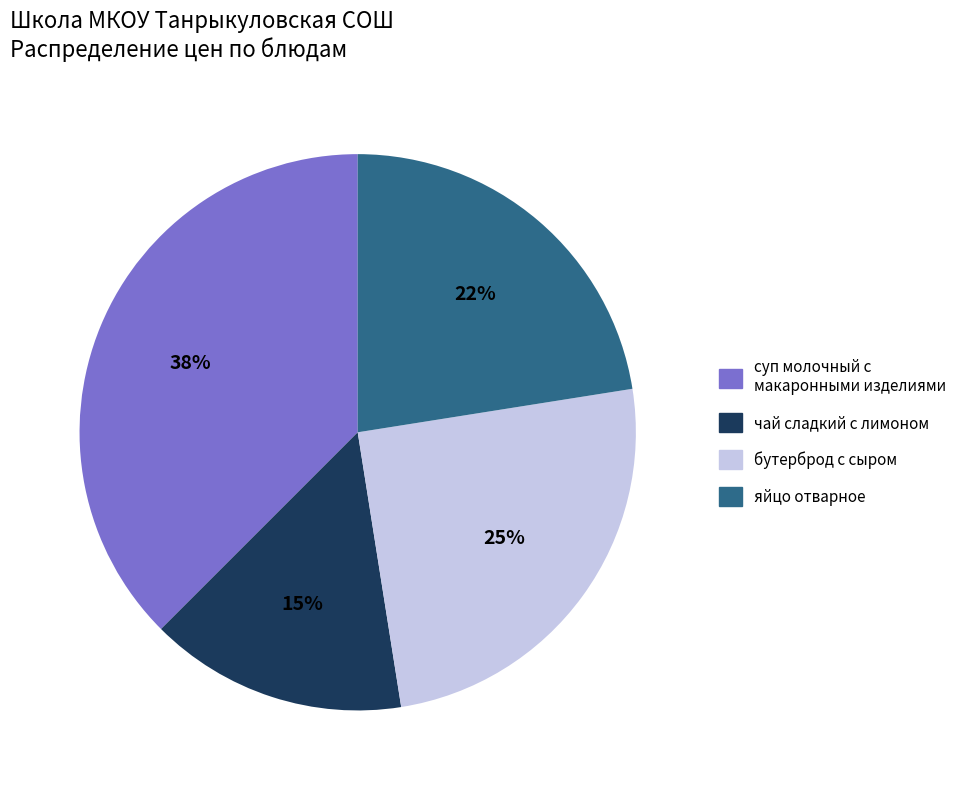

Which slice is the smallest?

чай сладкий с лимоном